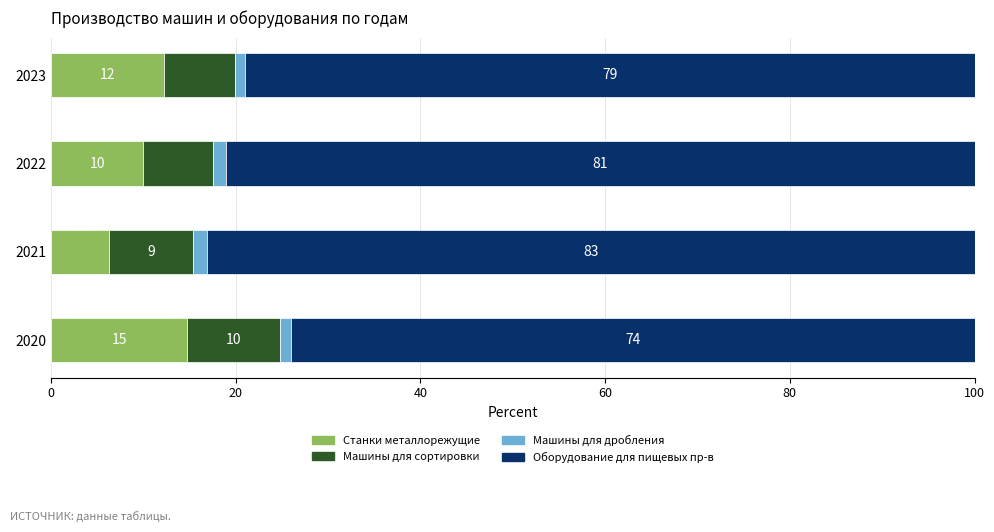

At which label does Станки металлорежущие reach its peak?

2020